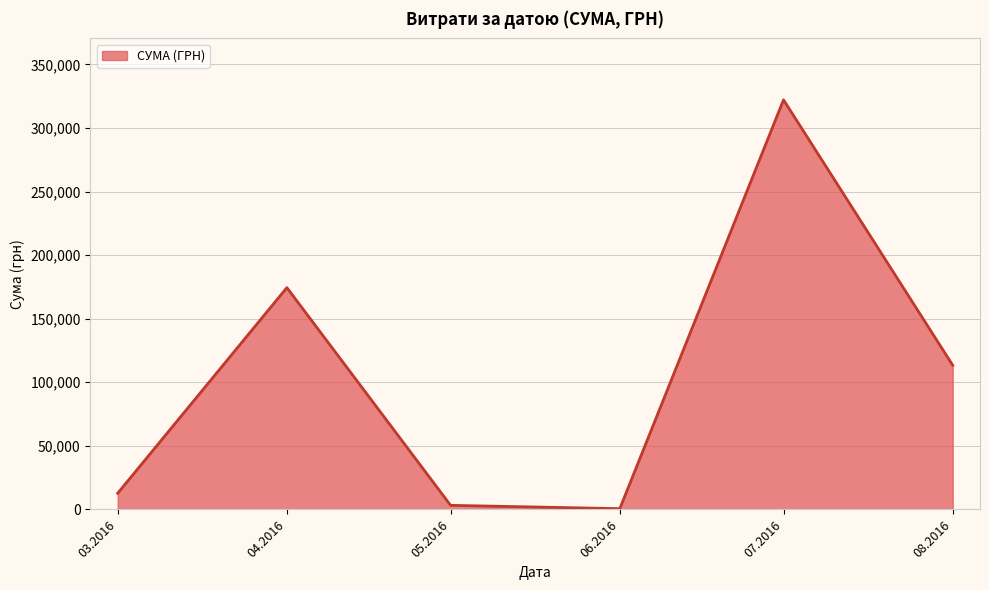

What is the maximum value shown in the chart?

322112.3